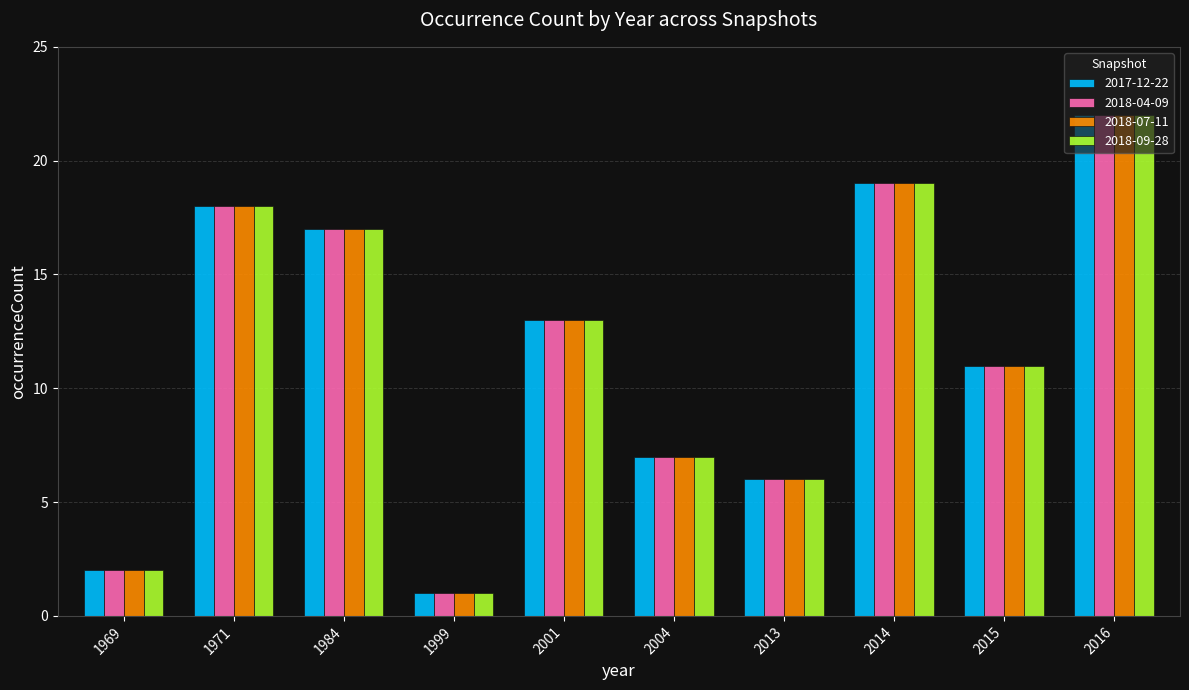

What is the total value across all series at 1984?

68